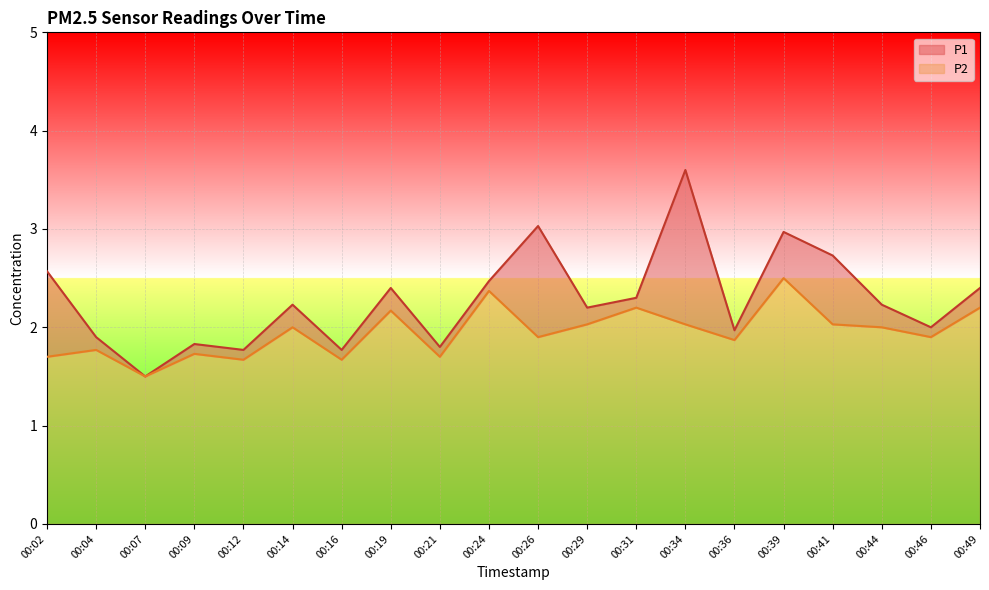

At which category does P1 reach its first local valley?

00:07